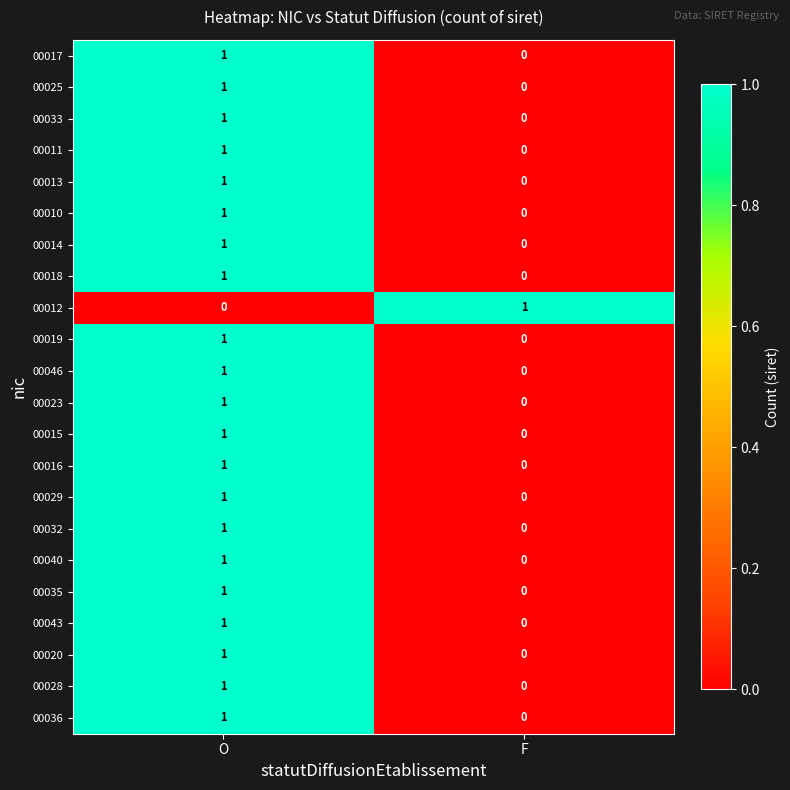

At which label does 00014 reach its peak?

O